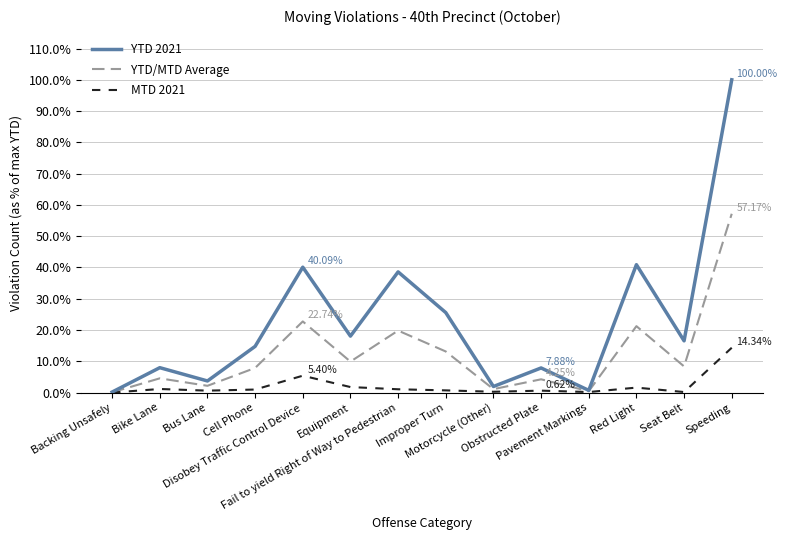

At which category does the chart reach its peak across all series?

Speeding